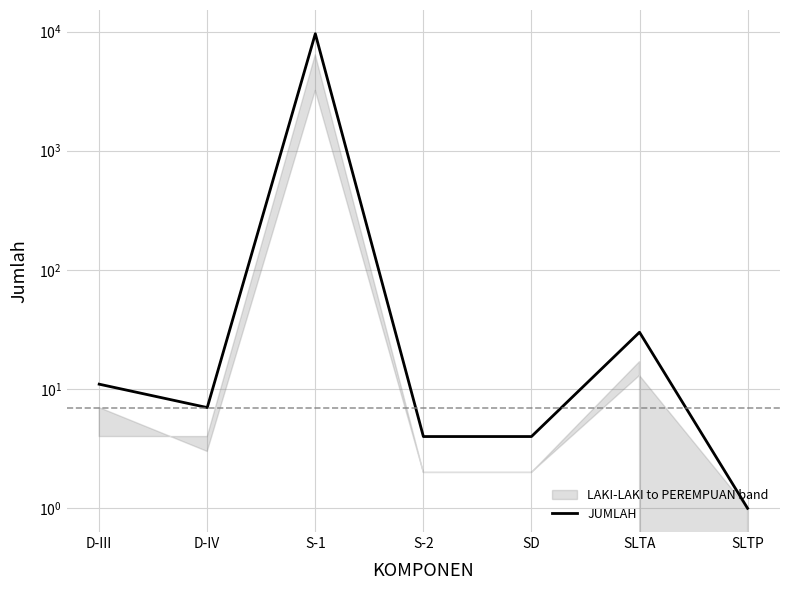

What is the difference between the values at SLTP and S-2?

3